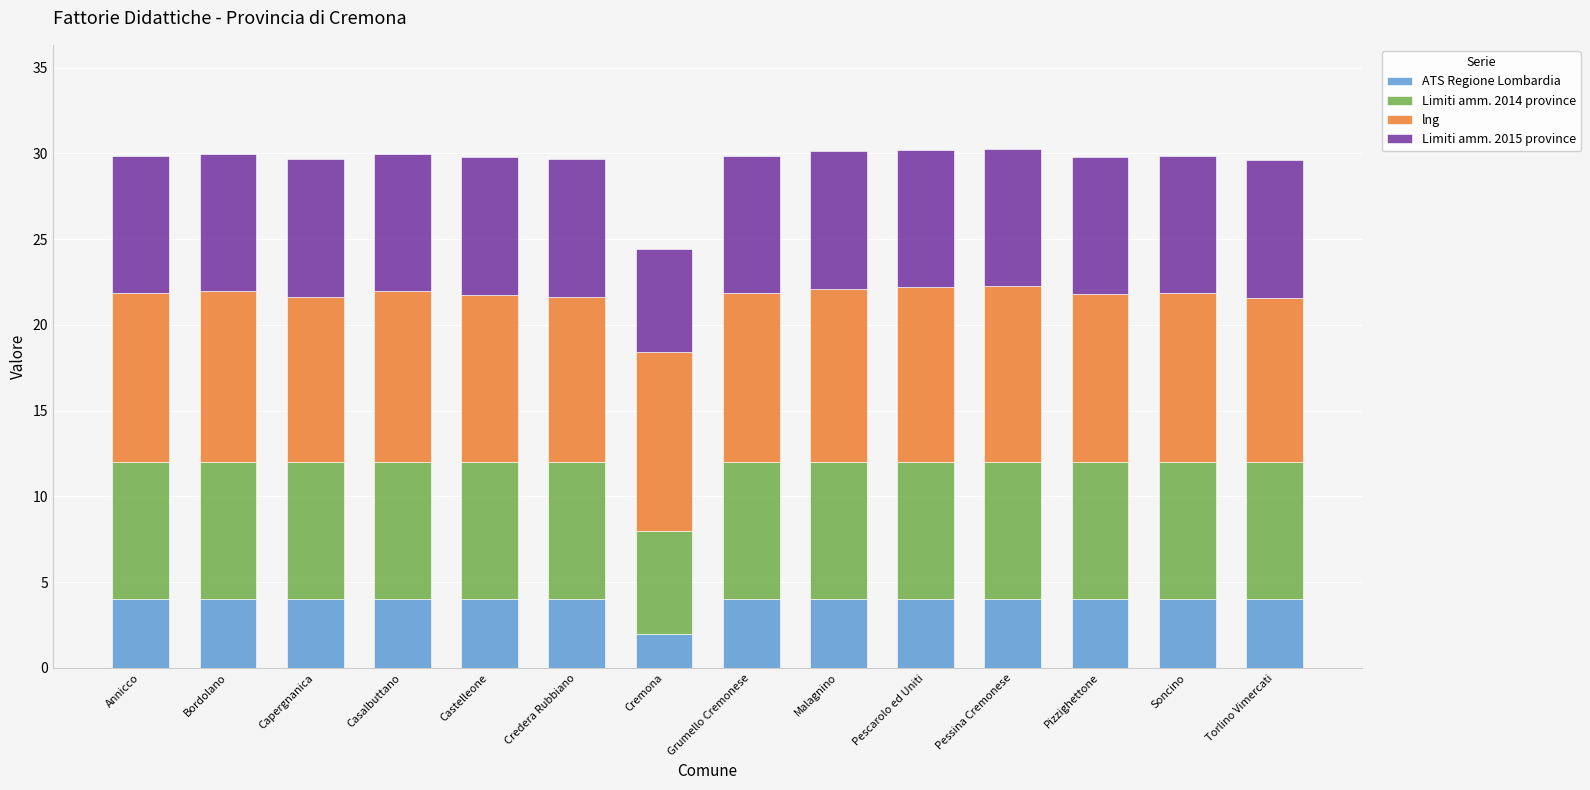

What is the total value across all series at Annicco?

29.9